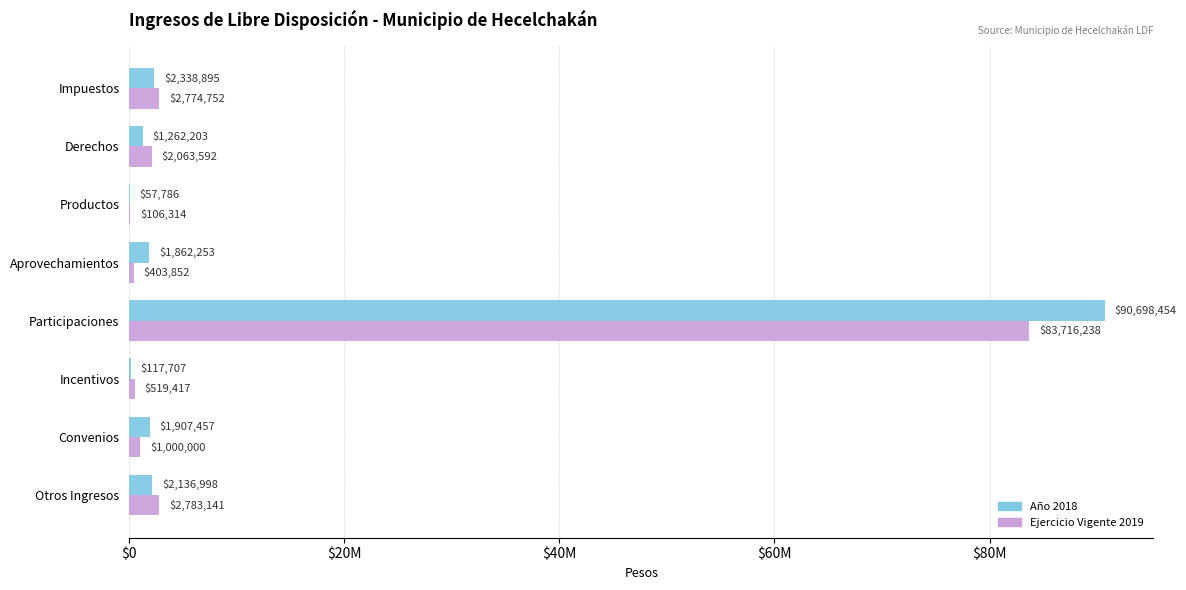

Where is Ejercicio Vigente 2019 nearest to the value 41911276?

Otros Ingresos